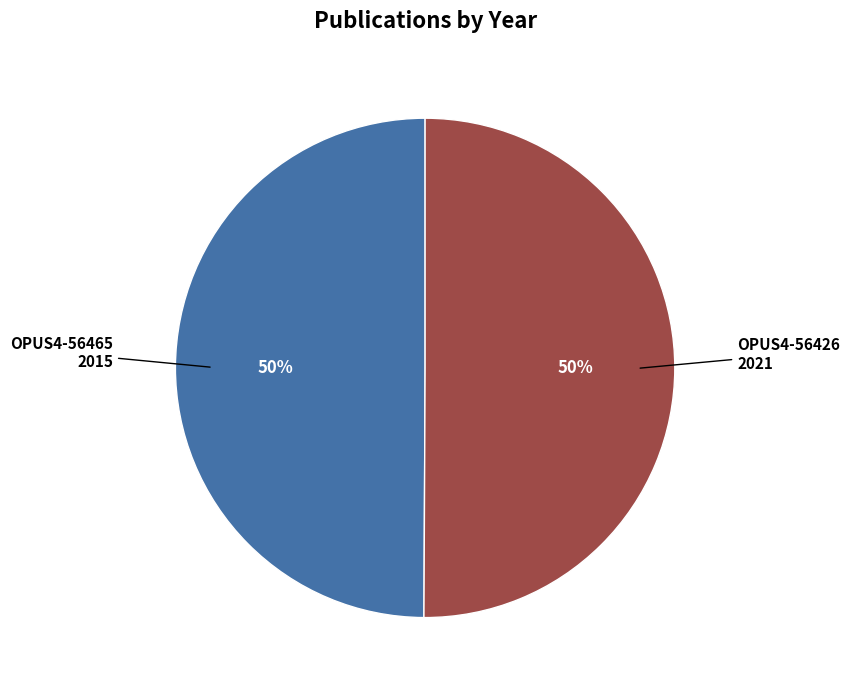

How many segments does this pie chart have?

2